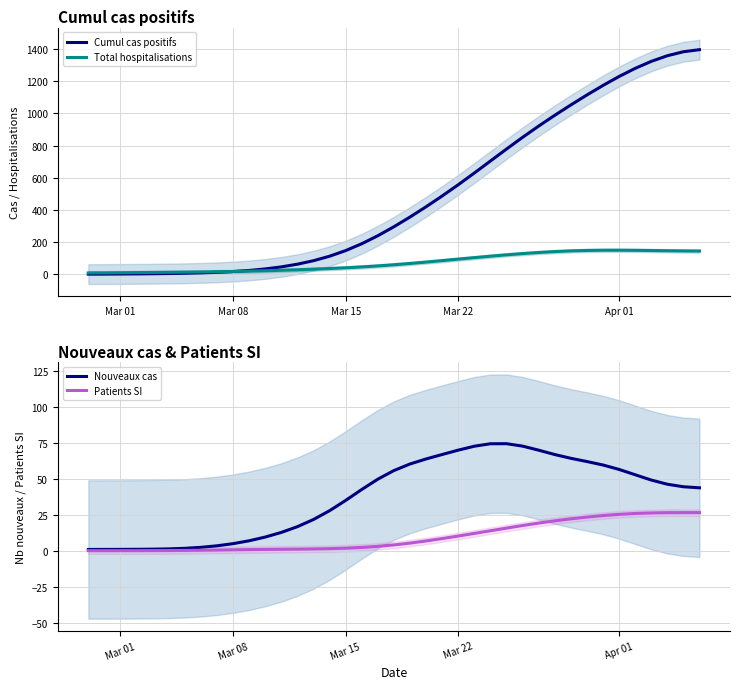

Reading left to right, extract all data points from this chart.

Cumul cas positifs: 2.0	2.2	2.8	3.5	4.4	5.6	7.2	9.5	12.9	17.8	24.7	34.1	46.8	63.5	85.2	113.0	147.9	190.5	240.3	296.0	356.3	420.1	487.0	557.0	629.7	704.1	778.5	851.3	921.2	988.1	1052.3	1114.3	1173.6	1229.2	1279.6	1323.1	1358.1	1382.9	1395.9
Total hospitalisations: 9.4	9.8	10.5	11.4	12.4	13.3	14.3	15.3	16.6	18.3	20.4	22.9	25.7	28.9	32.5	36.5	41.1	46.5	52.8	59.9	67.9	76.5	85.6	94.9	104.2	113.1	121.5	129.3	136.1	141.8	146.1	148.8	150.1	150.3	149.6	148.4	147.1	145.9	145.1
Nouveaux cas: 0.8	0.8	0.8	0.9	1.0	1.2	1.6	2.3	3.4	4.9	6.9	9.5	12.7	16.7	21.7	27.8	35.0	42.6	49.7	55.7	60.3	63.8	66.9	69.9	72.7	74.4	74.4	72.8	69.9	66.9	64.3	62.0	59.6	56.5	52.8	49.1	46.2	44.5	43.7
Patients SI: 0.0	0.0	0.0	0.0	0.0	0.1	0.2	0.3	0.4	0.6	0.7	0.9	1.0	1.1	1.2	1.4	1.7	2.2	3.0	4.0	5.3	6.8	8.4	10.2	12.0	13.8	15.7	17.5	19.2	20.7	22.1	23.4	24.4	25.3	25.9	26.2	26.4	26.5	26.5